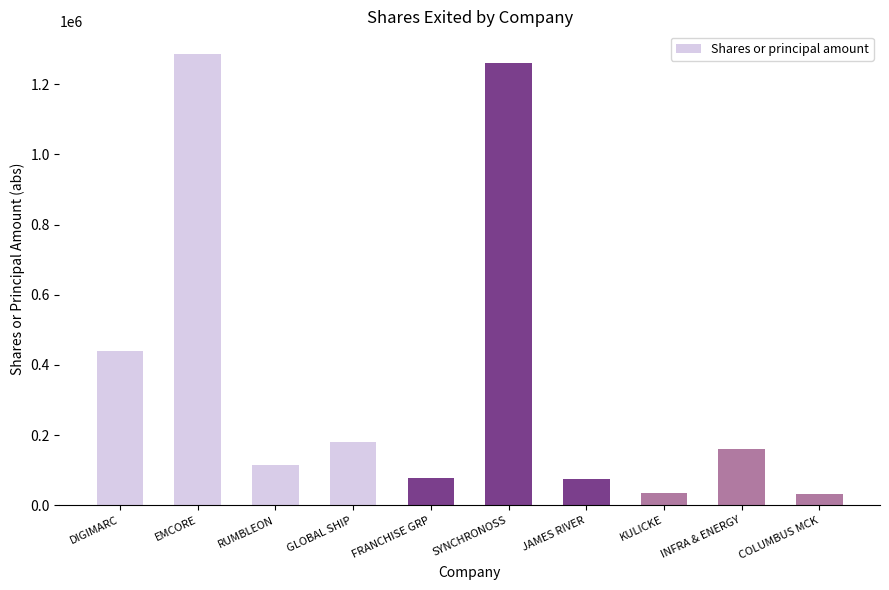

What is the smallest value displayed?

31500